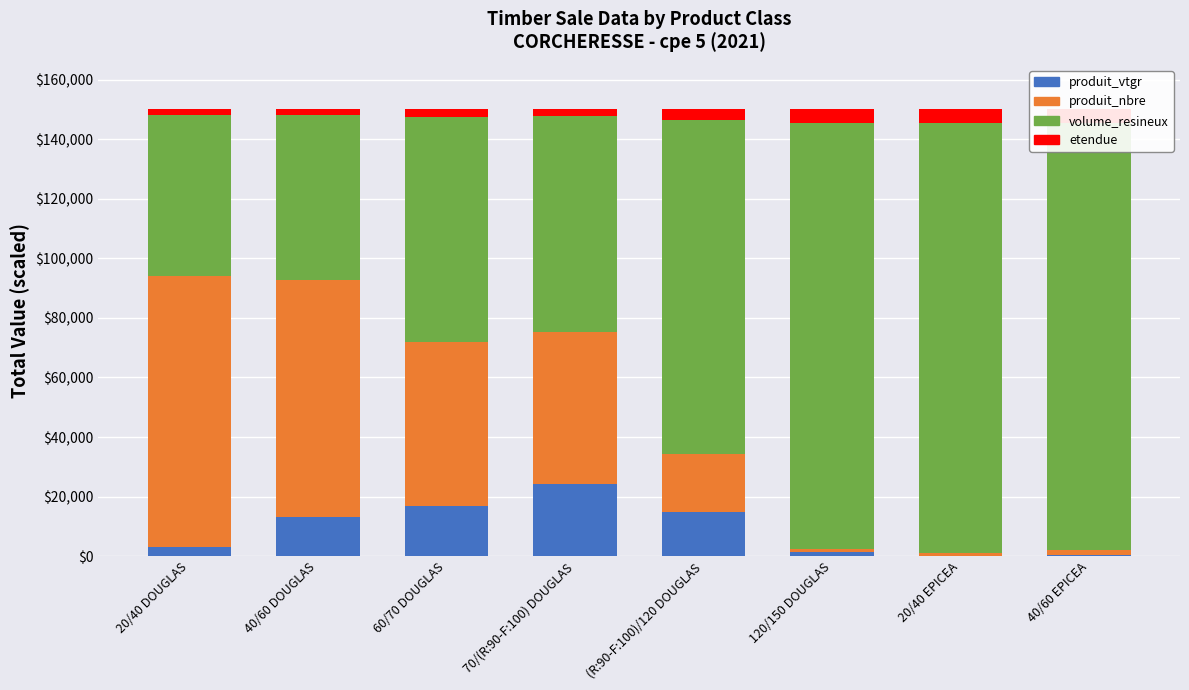

What is the highest value of the produit_vtgr series?

24260.9